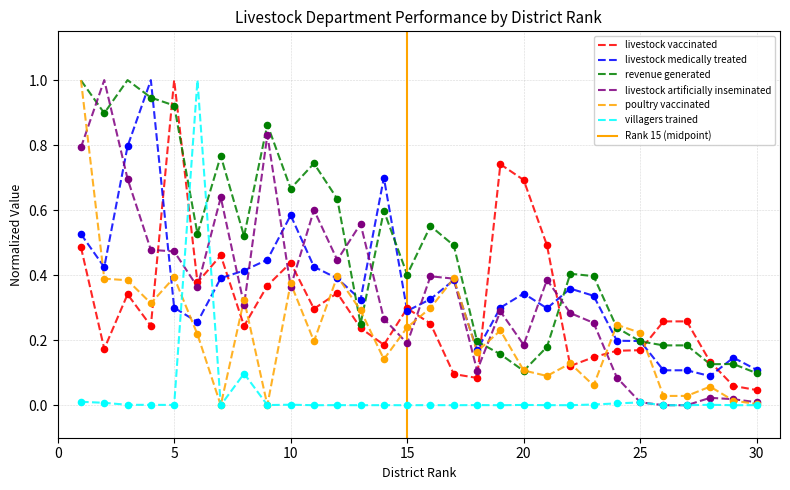

What is the total value across all series at 30?

0.3